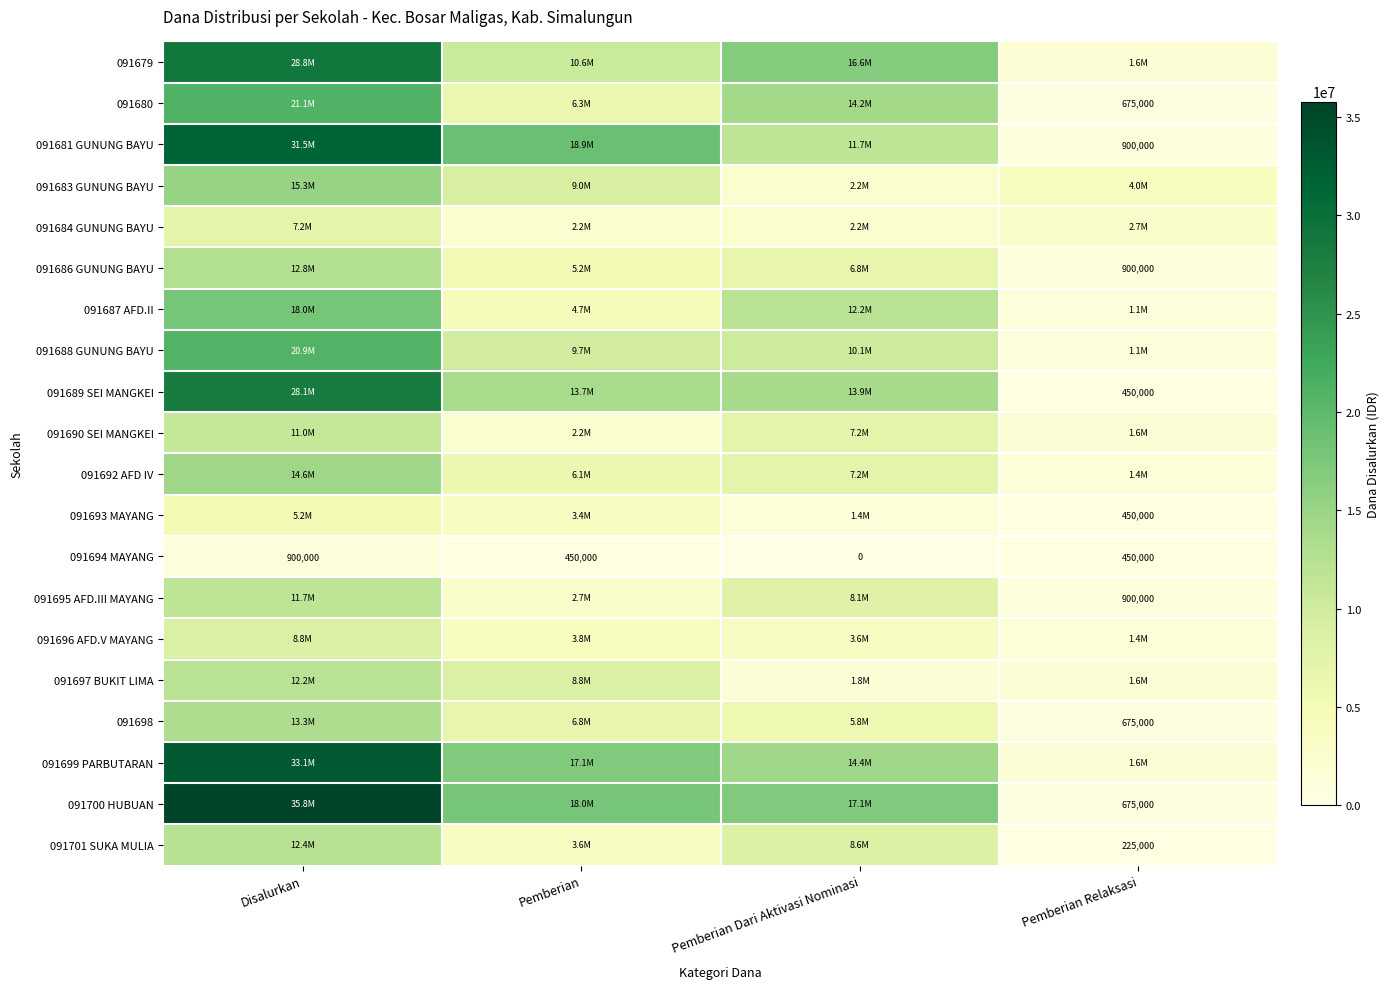

At which label does 091694 MAYANG reach its peak?

Disalurkan